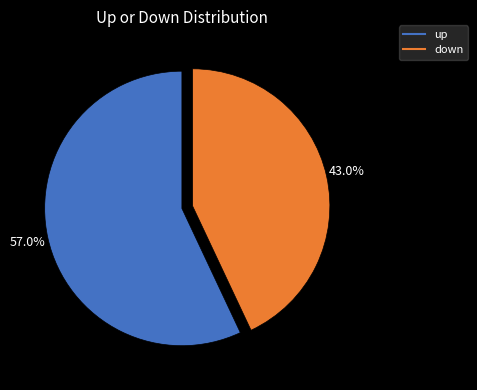

Approximately how many times larger is the value at down compared to up?

0.8